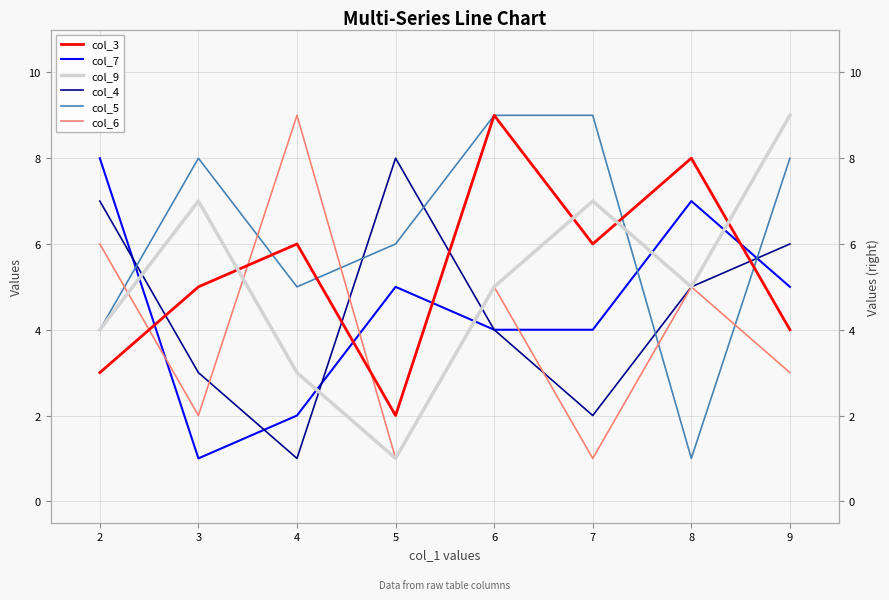

What is the difference between the maximum and minimum values in the col_9 series?

8